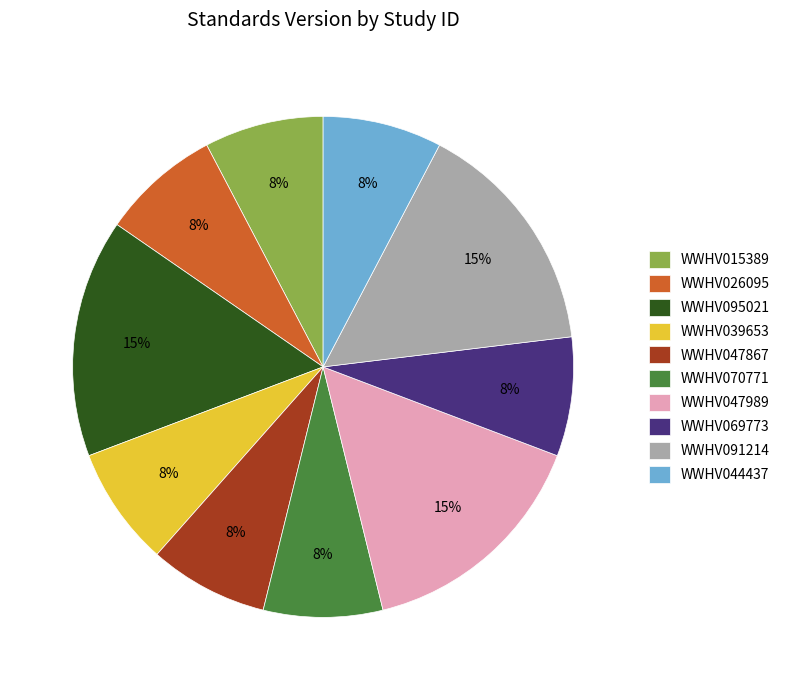

To the nearest percent, what portion does WWHV069773 represent?

8%